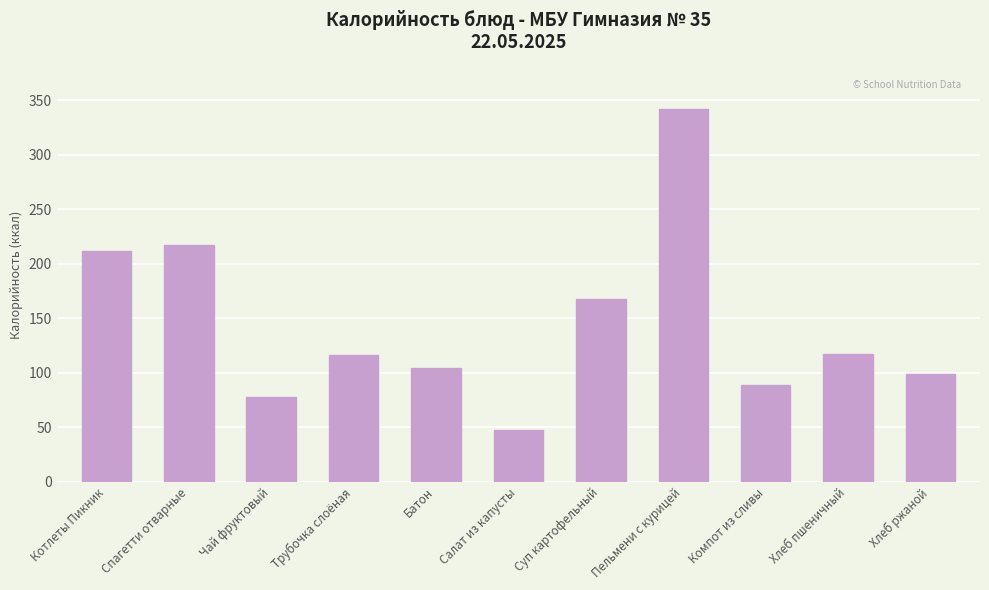

The chart shows a value of 131.1 at Компот из сливы. True or false?

False